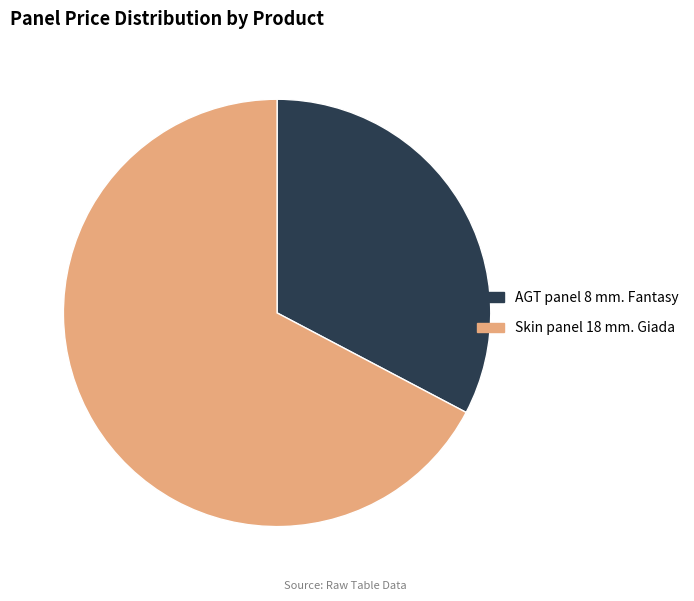

Rank the categories by value from highest to lowest.

Skin panel 18 mm. Giada, AGT panel 8 mm. Fantasy